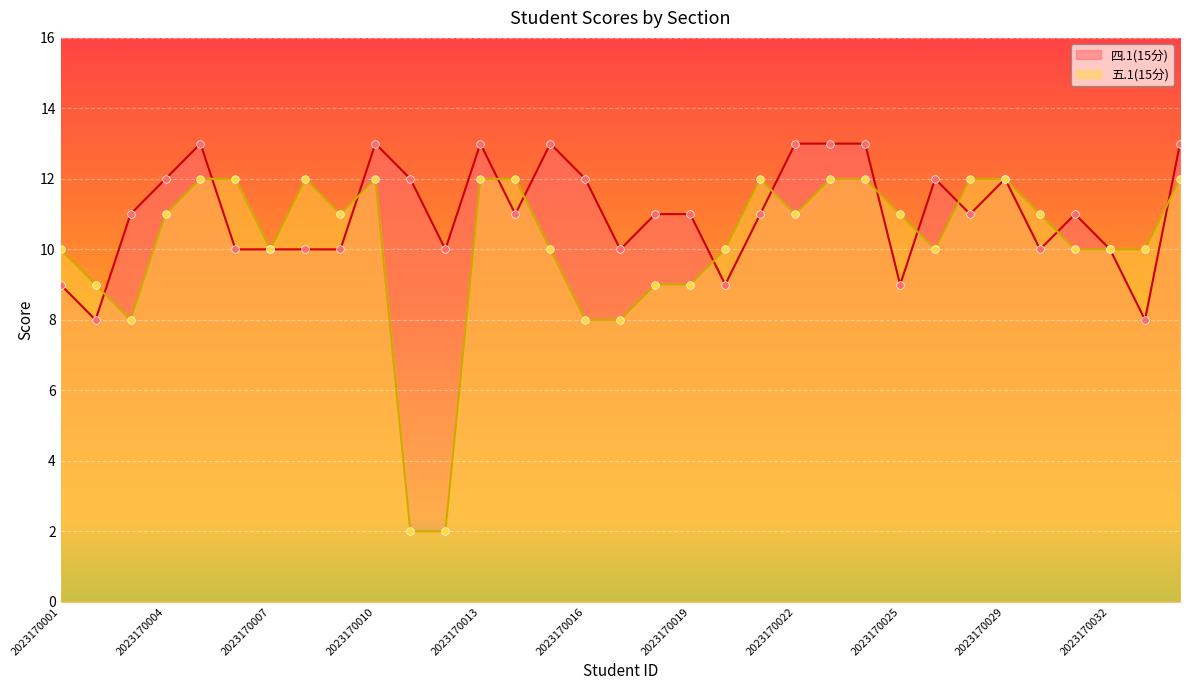

Which series has the largest total across all categories?

四.1(15分)